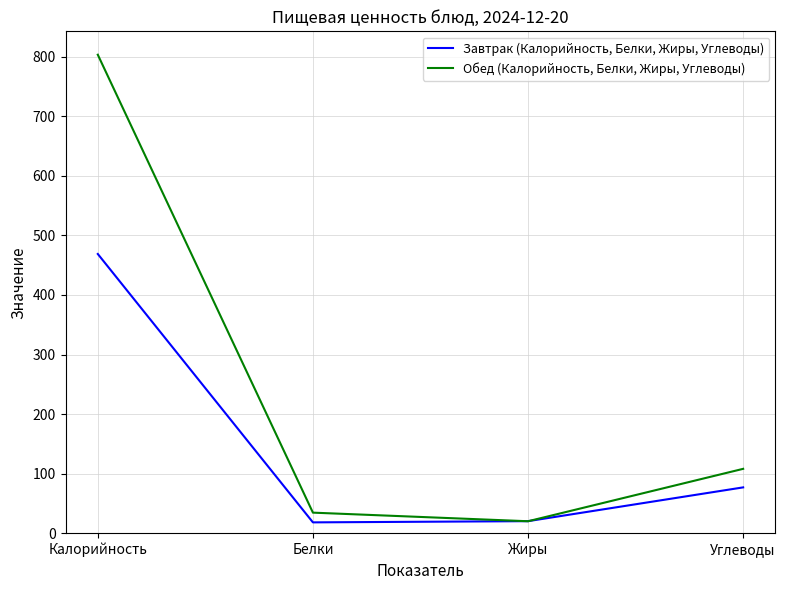

Is it true that Обед (Калорийность, Белки, Жиры, Углеводы) equals 30.7 at Углеводы?

False